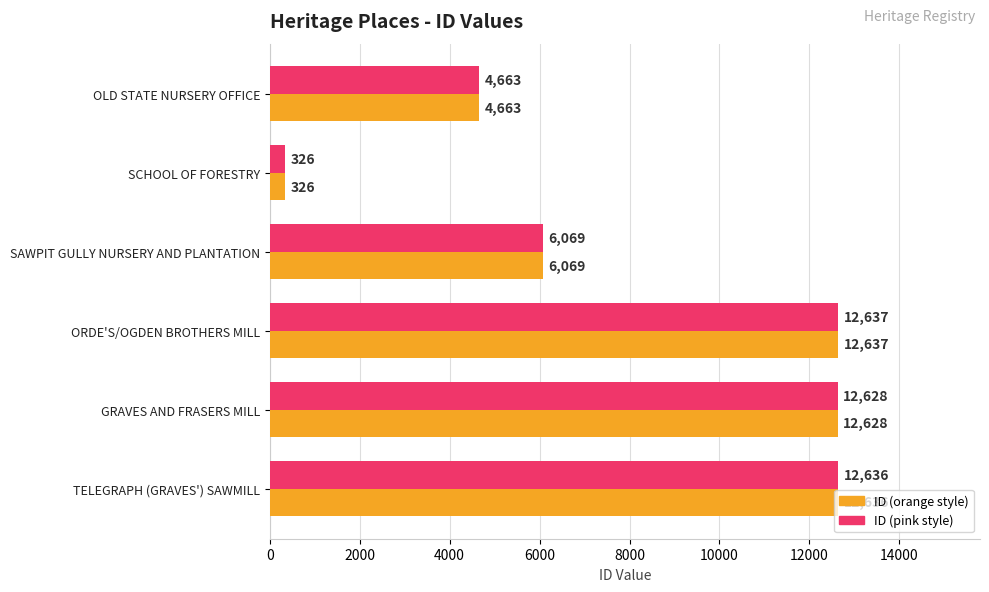

At which category is the sum across all series the highest?

ORDE'S/OGDEN BROTHERS MILL